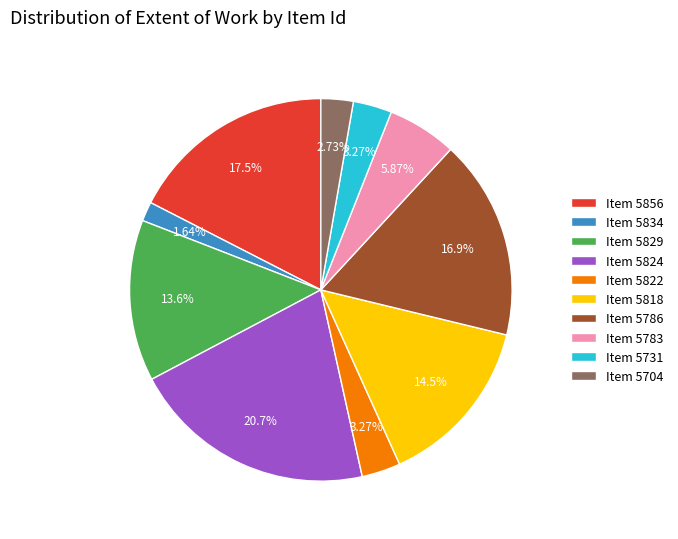

How many slices are in this pie chart?

10